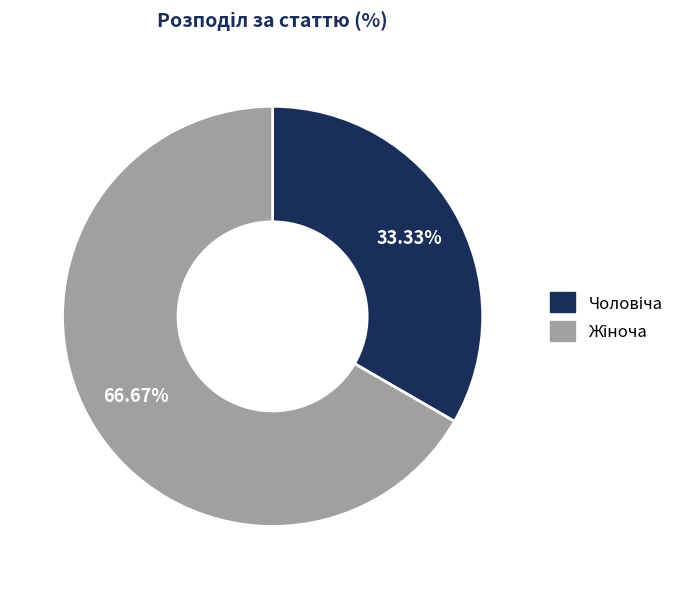

Is there a majority slice in this chart?

Yes